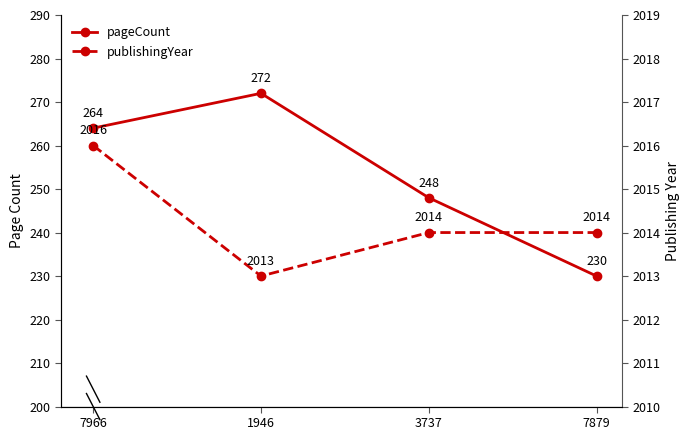

Which series has the widest spread of values?

pageCount